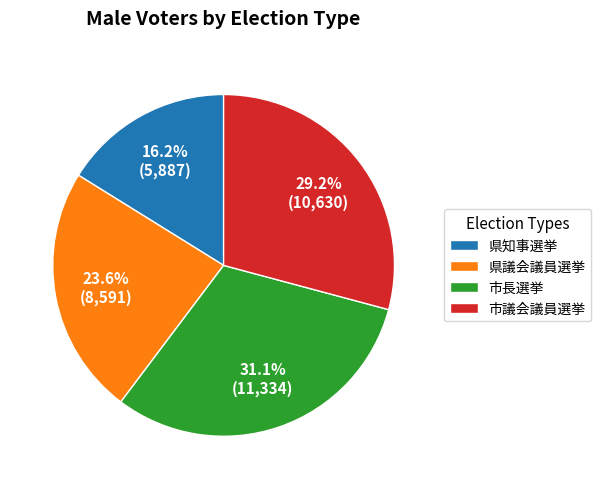

Which category has the smallest portion of the pie?

県知事選挙